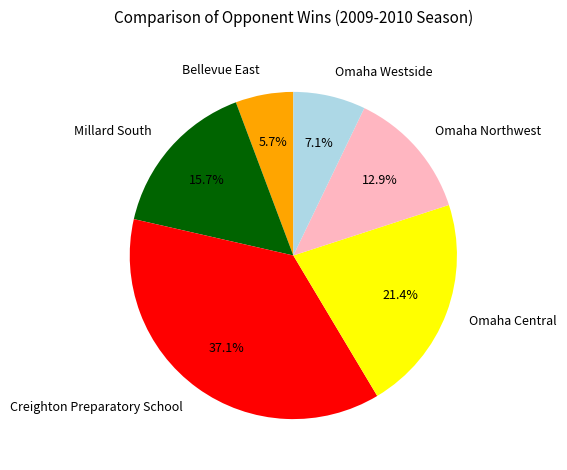

Between Omaha Westside and Omaha Northwest, which is larger?

Omaha Northwest